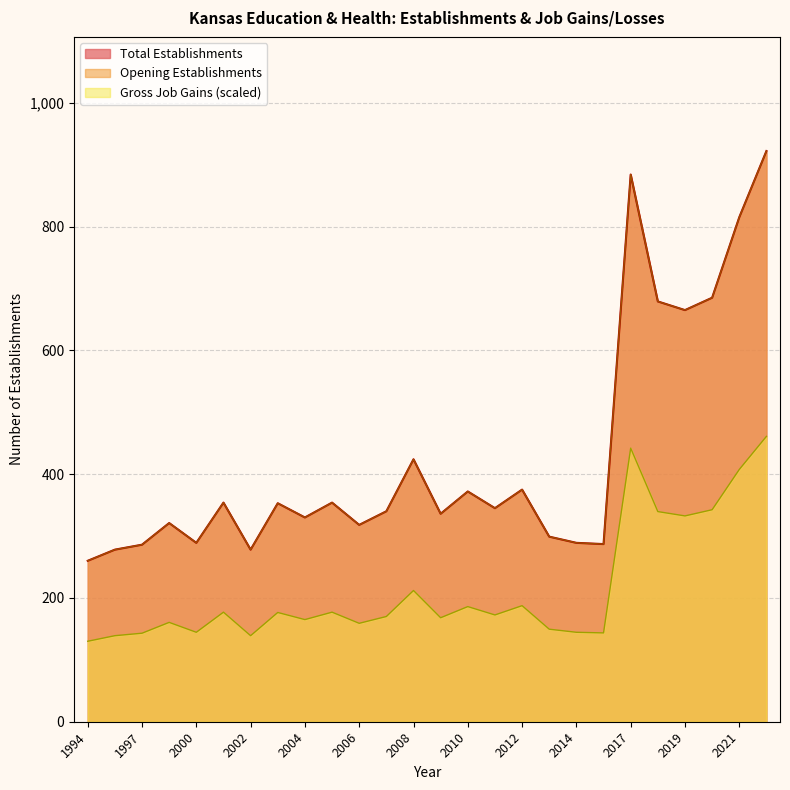

True or false: Gross Job Gains Total and Total Establishments cross at least once.

False